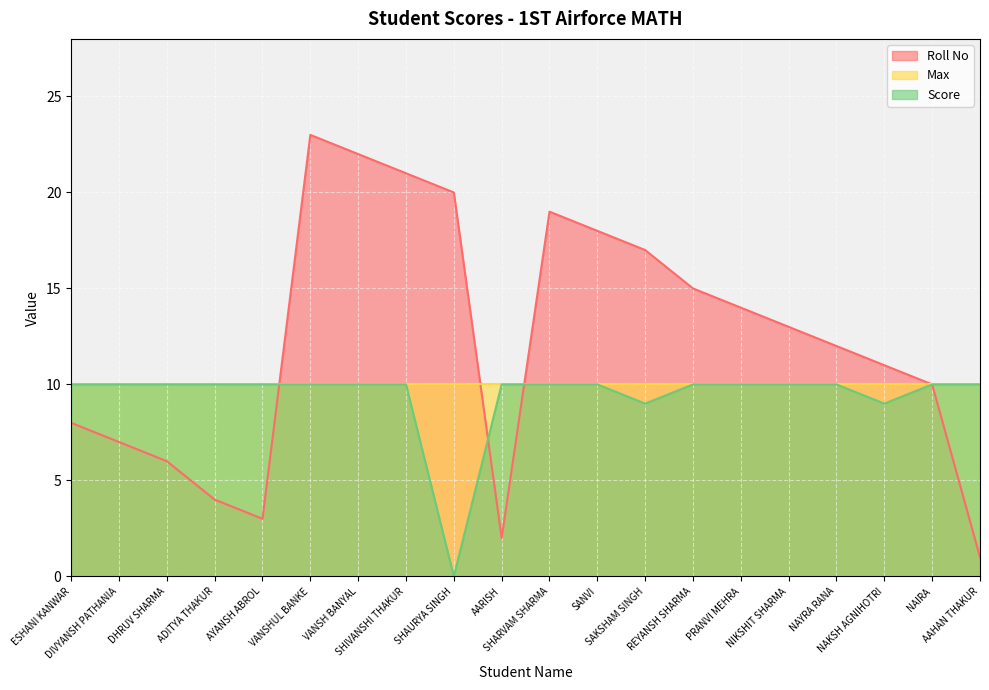

What position from the right is SHIVANSHI THAKUR?

13